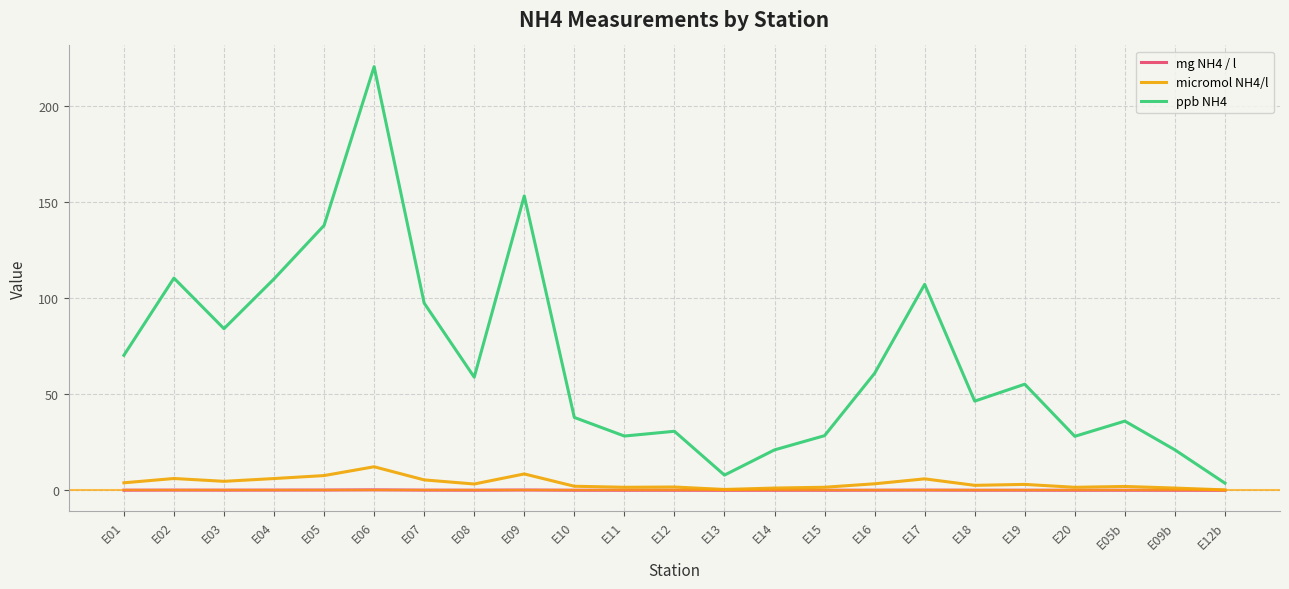

What are all the series names shown in the legend?

mg NH4 / l, micromol NH4/l, ppb NH4